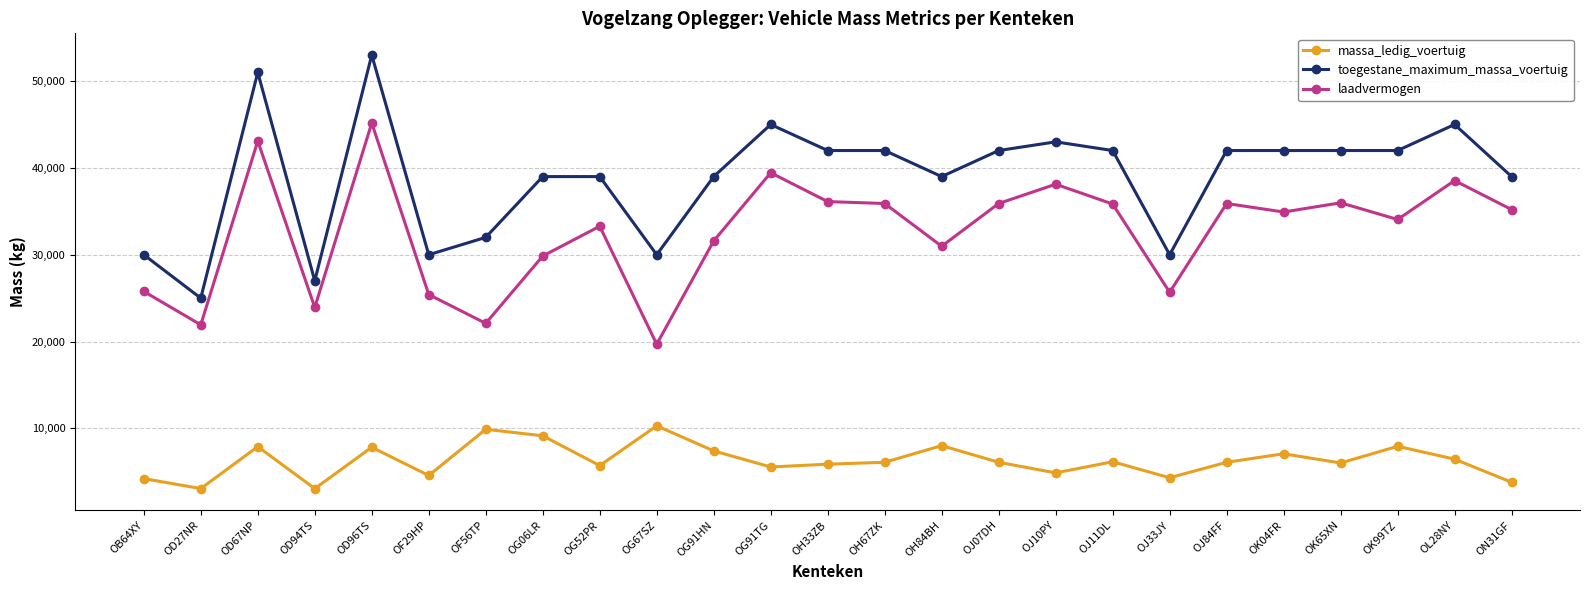

How many series are shown in this chart?

3